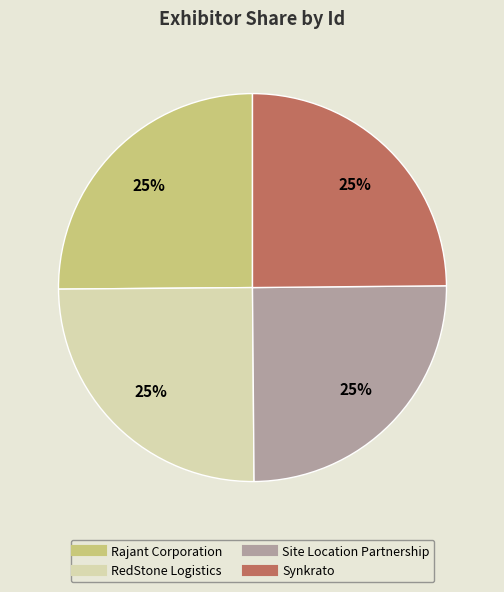

What is the ratio of the value at RedStone Logistics to the value at Rajant Corporation?

1.0